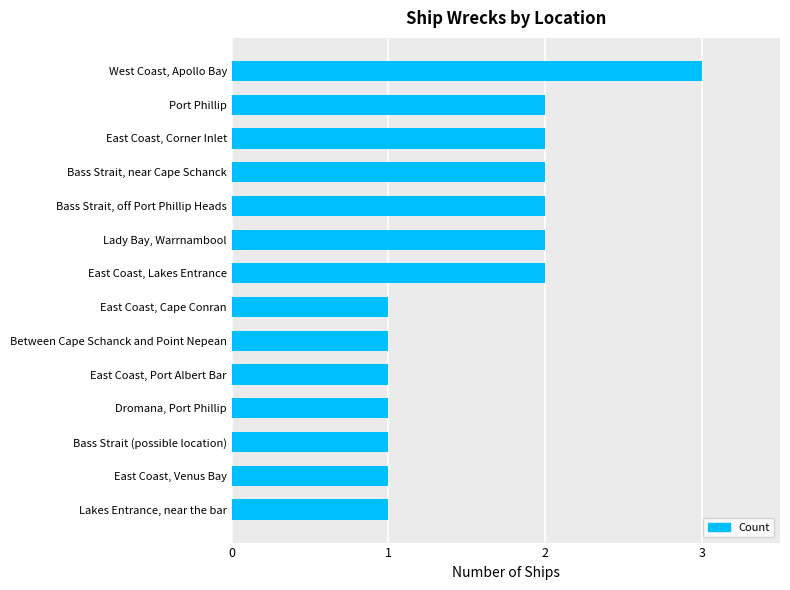

How many series are shown in this chart?

1